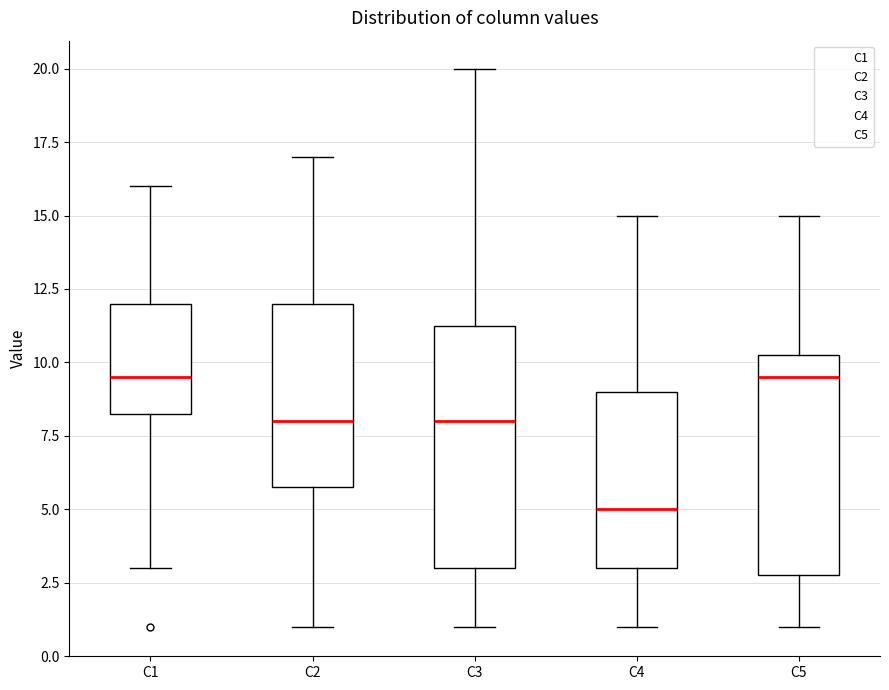

Reading left to right, transcribe this box plot: for each box, give where its median line is, the range the box spans, and where its two whiskers end, as read against the y-axis. The values are not printed on the chart, so give them approximately, as read against the axis.

C1: median 9.5, box 8.5 to 12.0, whiskers 3.0 to 16.0
C2: median 8.0, box 6.0 to 12.0, whiskers 1.0 to 17.0
C3: median 8.0, box 3.0 to 11.5, whiskers 1.0 to 20.0
C4: median 5.0, box 3.0 to 9.0, whiskers 1.0 to 15.0
C5: median 9.5, box 3.0 to 10.5, whiskers 1.0 to 15.0